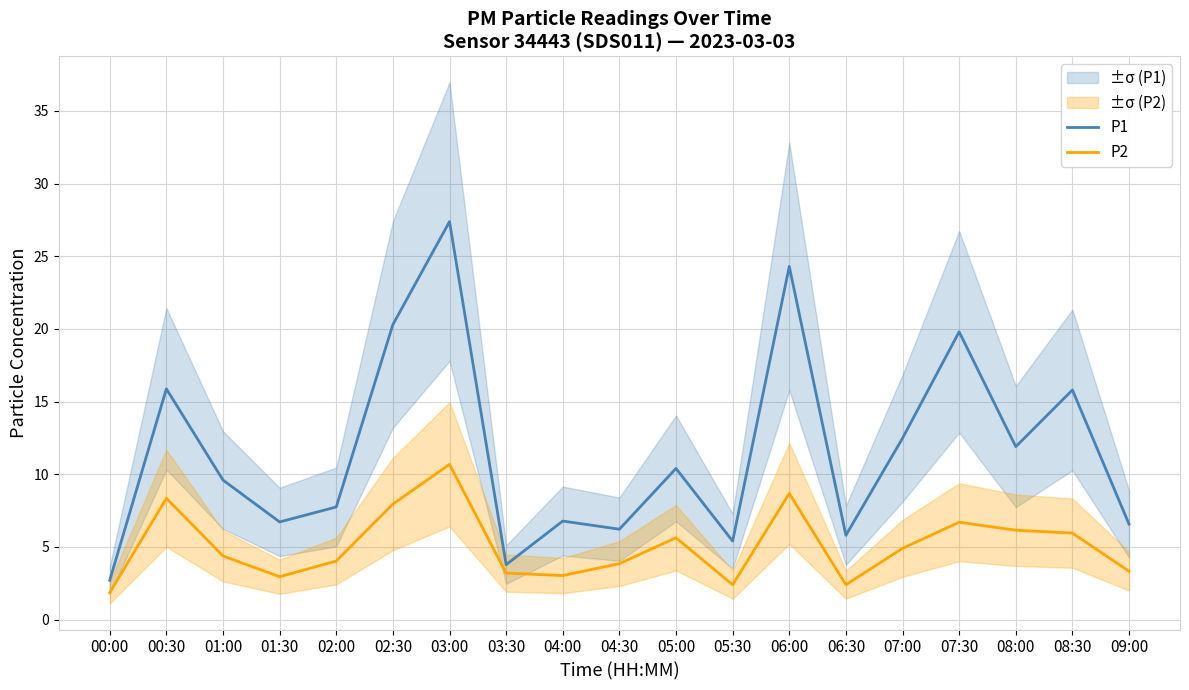

What is the minimum value for P1?

2.7